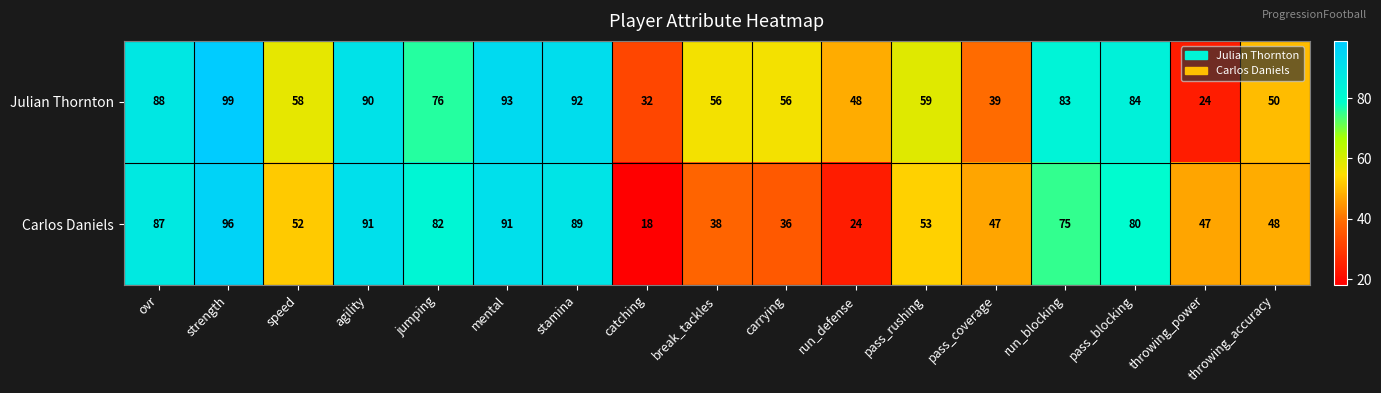

List the series in order of their peak value, highest first.

Julian Thornton, Carlos Daniels